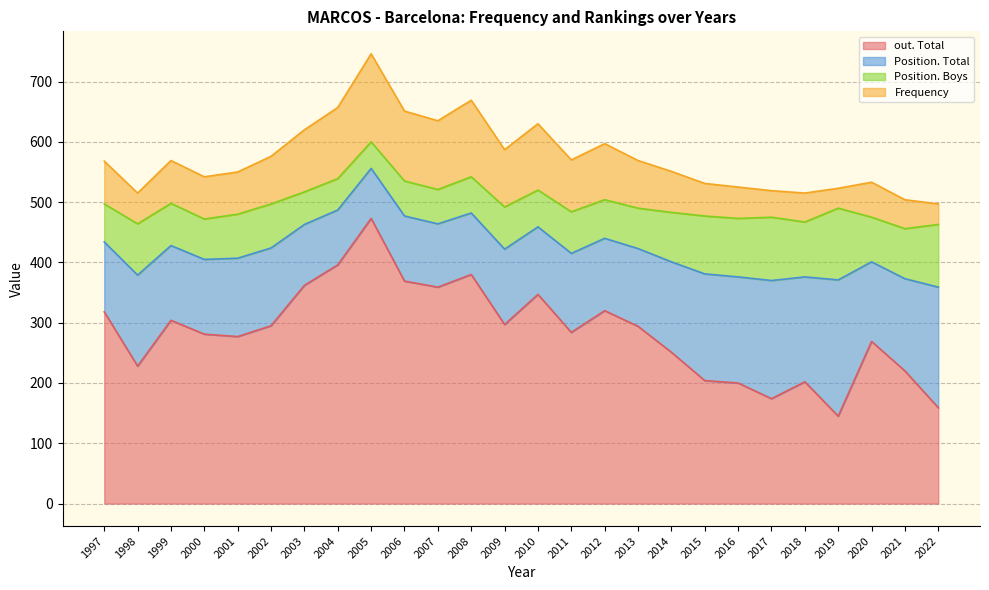

What are all the series names shown in the legend?

out. Total, Position. Total, Position. Boys, Frequency